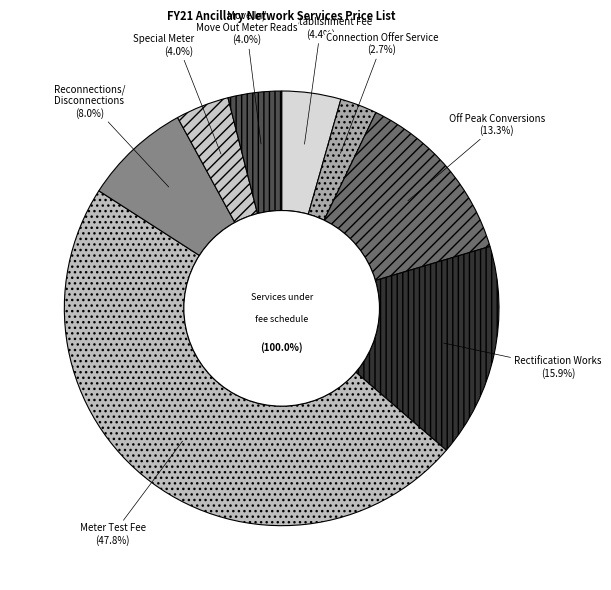

Does Site Establishment Fee account for over 50% of the chart?

No